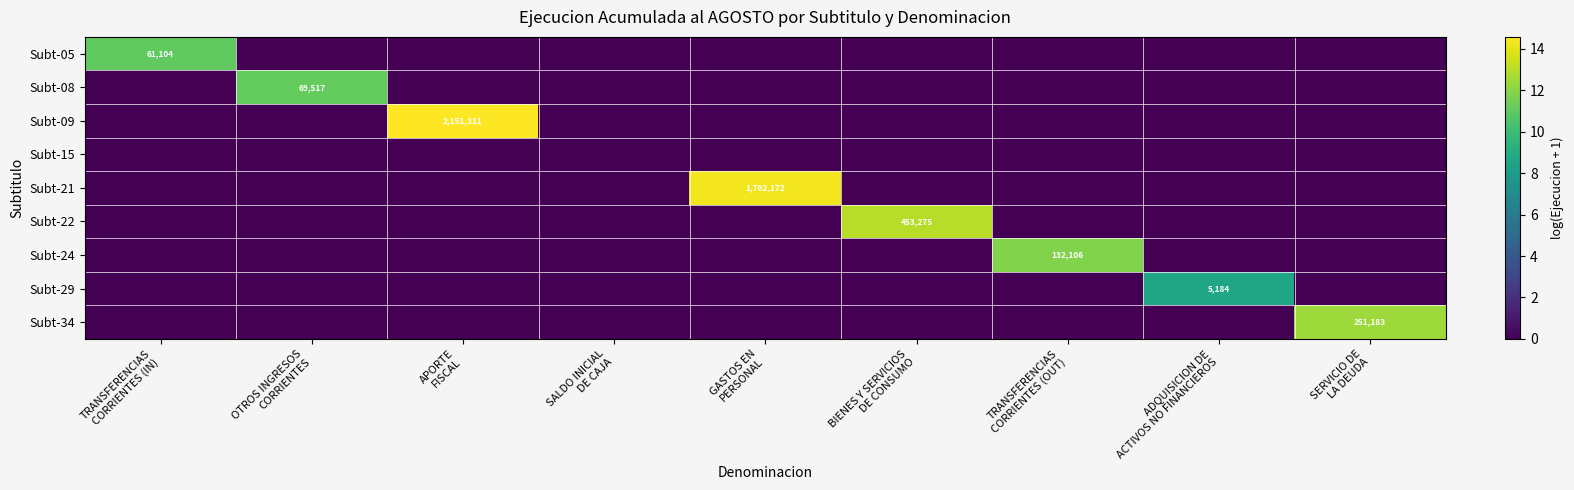

Rank the series at APORTE FISCAL from lowest to highest value.

Subt-05, Subt-08, Subt-15, Subt-21, Subt-22, Subt-24, Subt-29, Subt-34, Subt-09